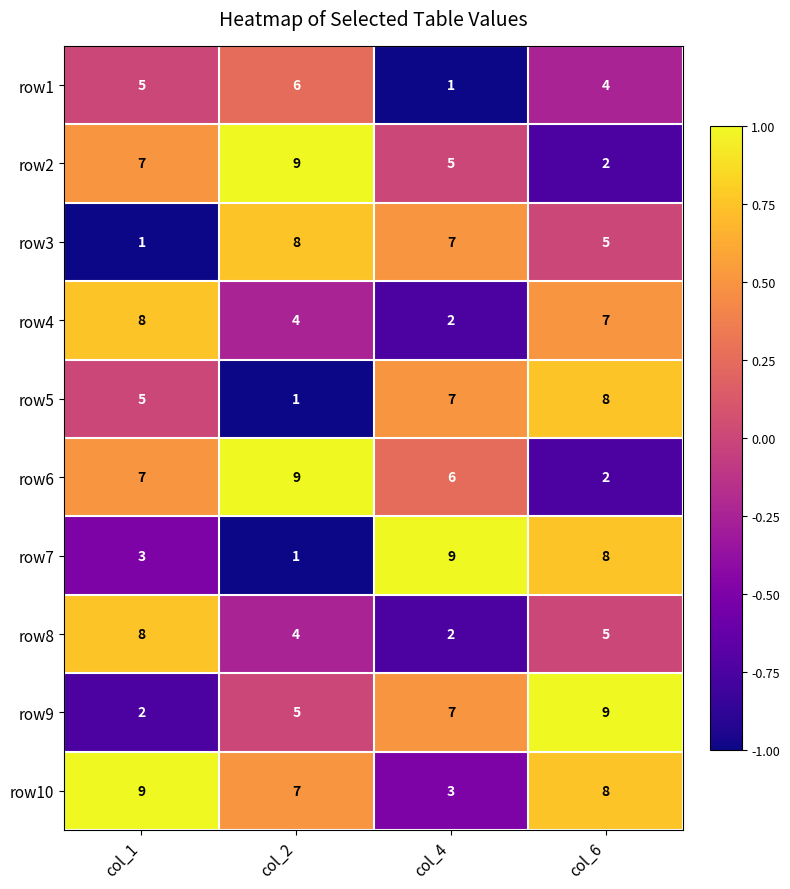

The row8 series shows 1 at col_4. True or false?

False